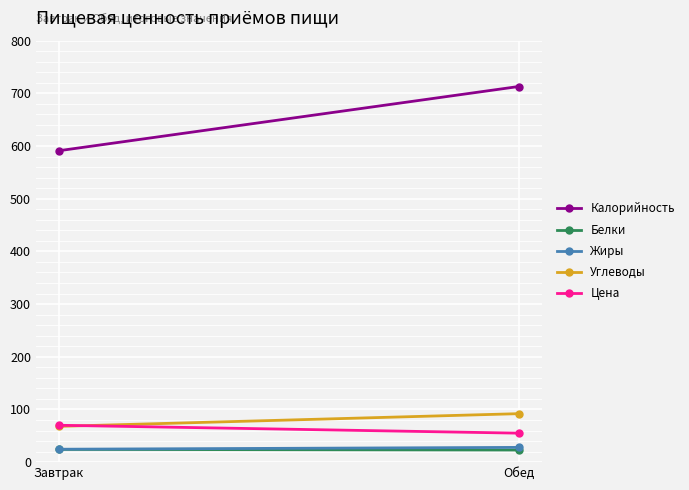

Read the Белки value at Завтрак.

24.2